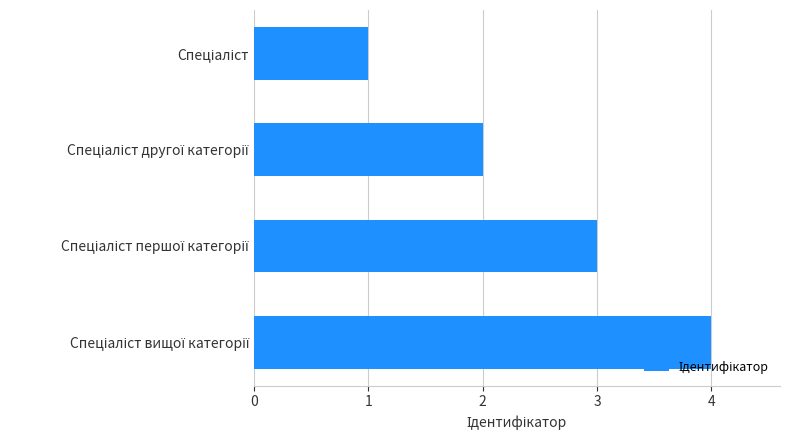

What is the difference between the maximum and minimum values?

3